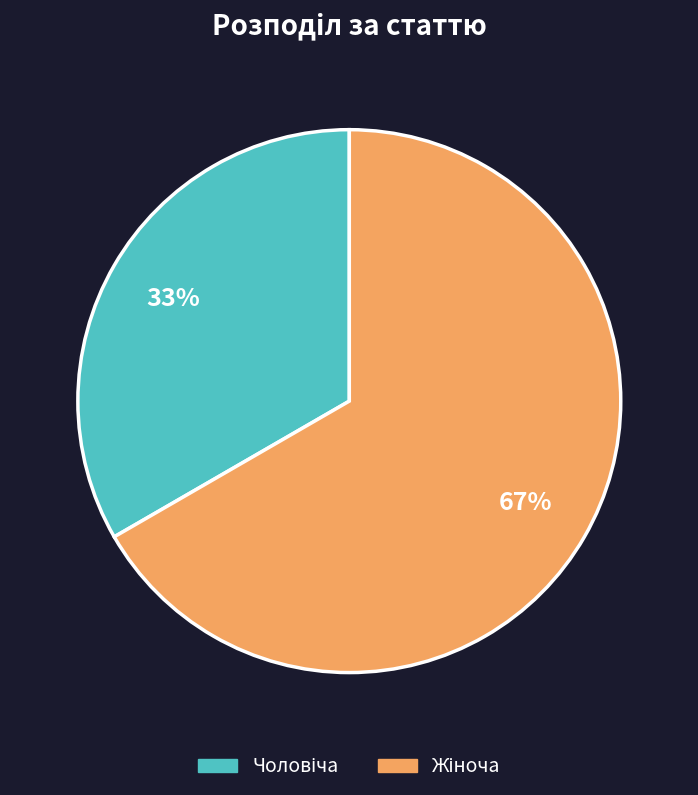

To the nearest percent, what is the average slice percentage?

50%